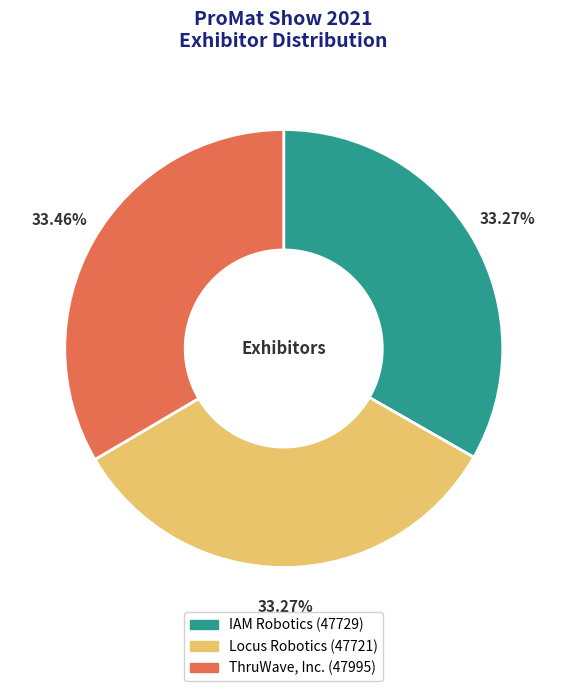

The IAM Robotics slice represents 33% of the pie. True or false?

True